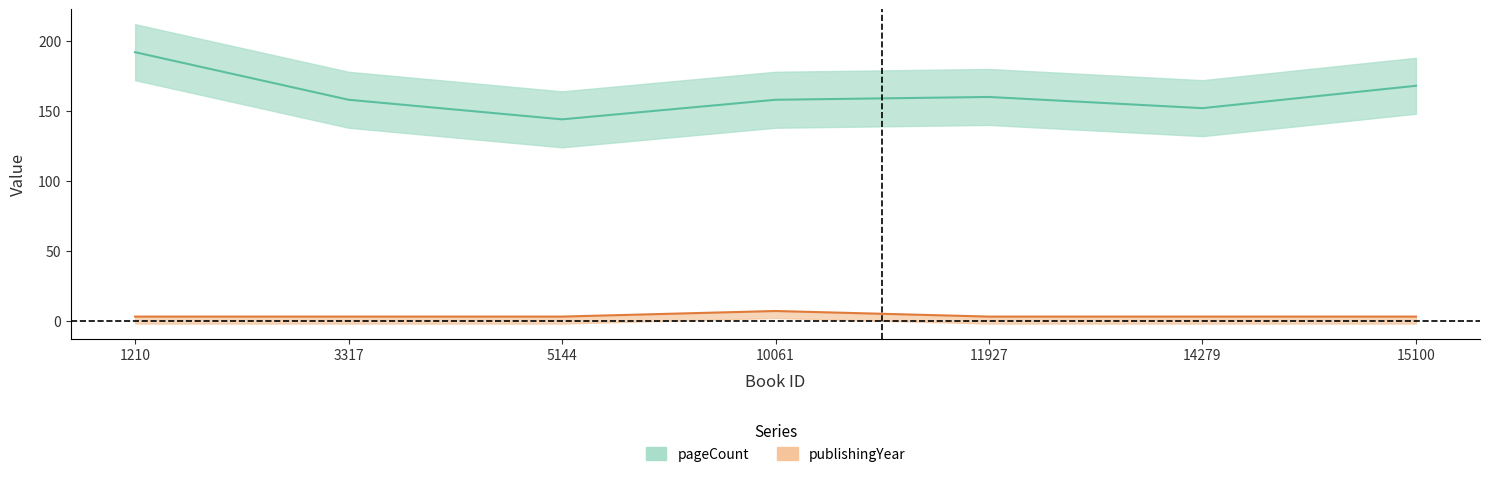

The pageCount series shows 152 at 14279. True or false?

True